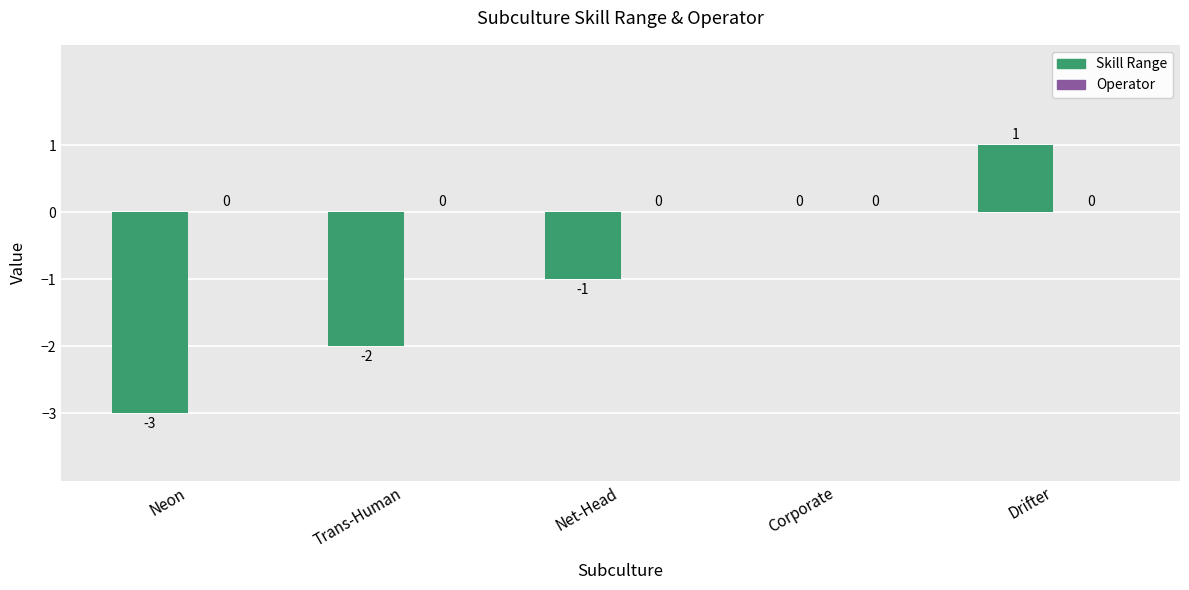

At which label does the data first exceed -1?

Corporate